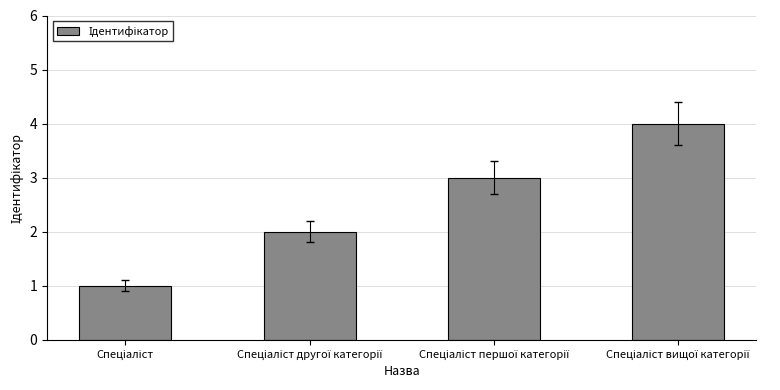

What is the difference between the second highest and second lowest values?

1